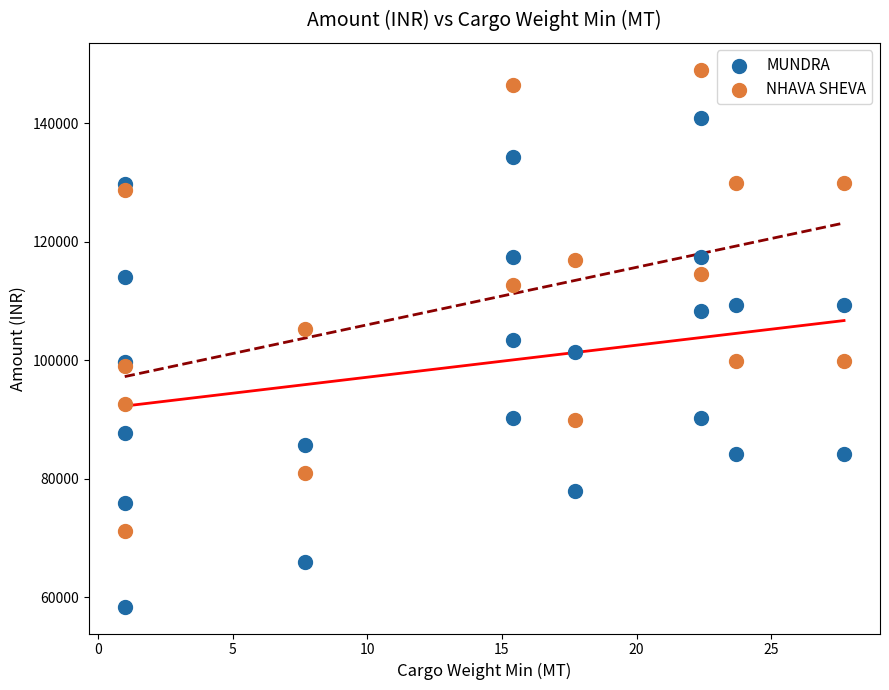

Which series has the largest Y range (max minus min)?

MUNDRA